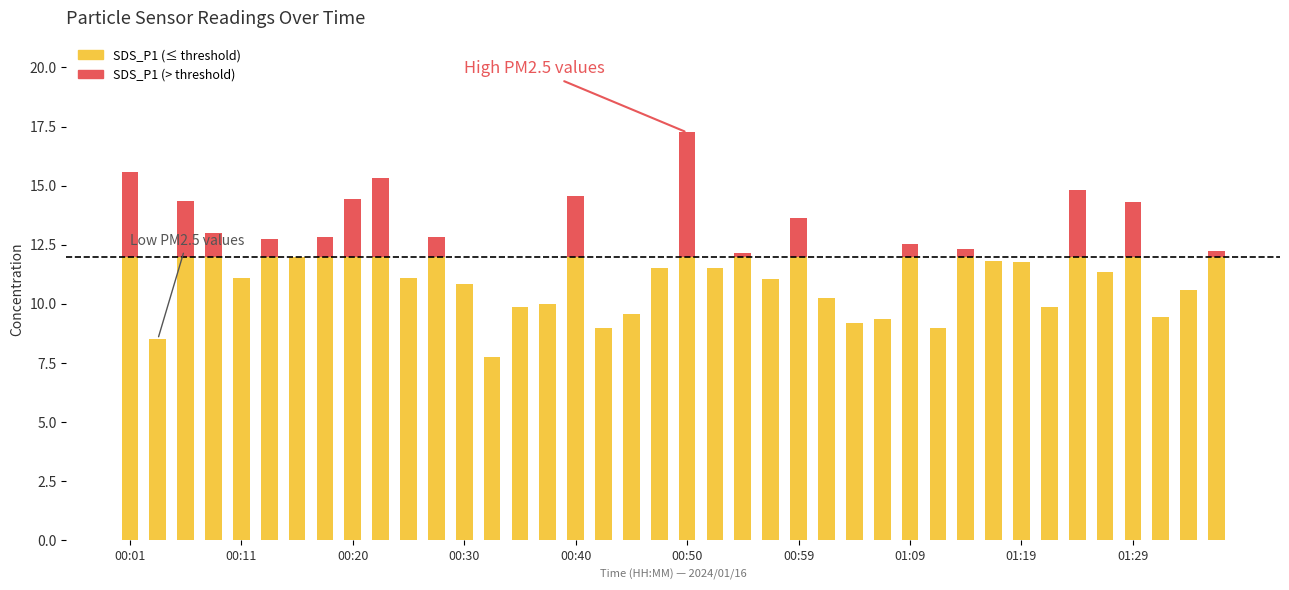

How many categories are shown in the chart?

40